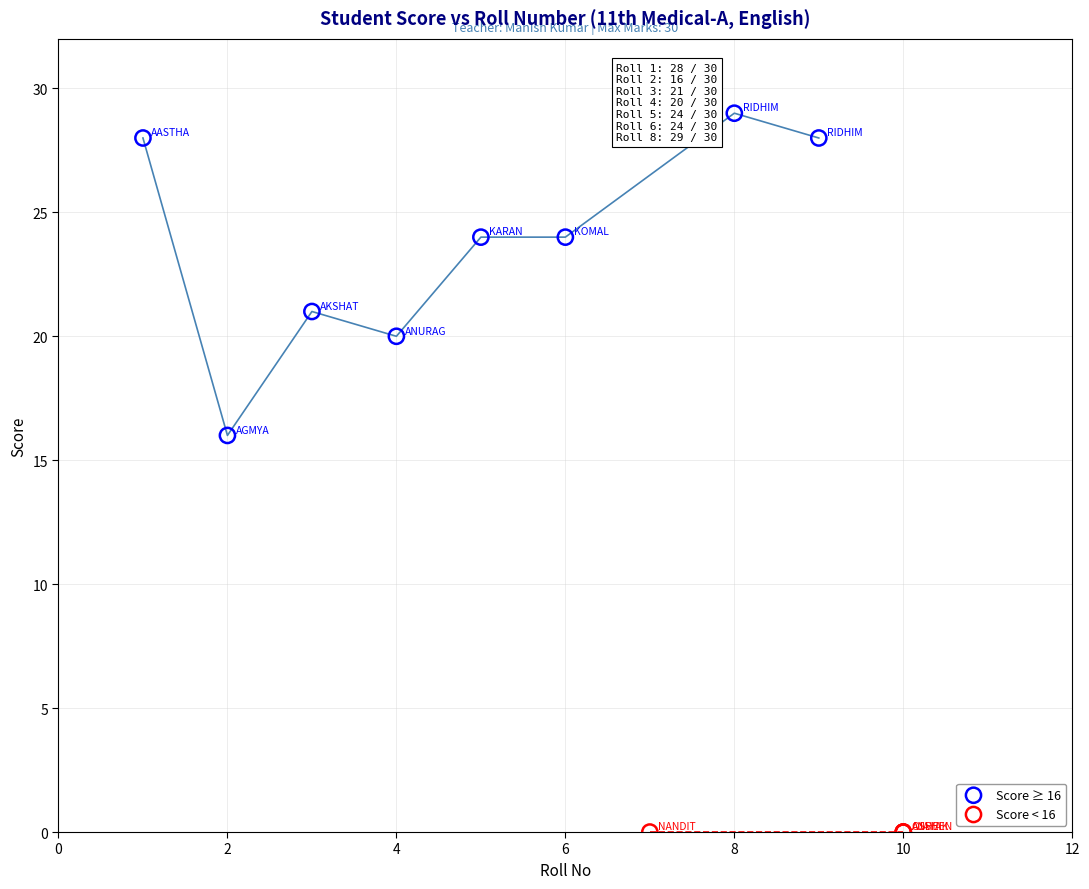

Which series contains the lowest Y value?

Score < 16